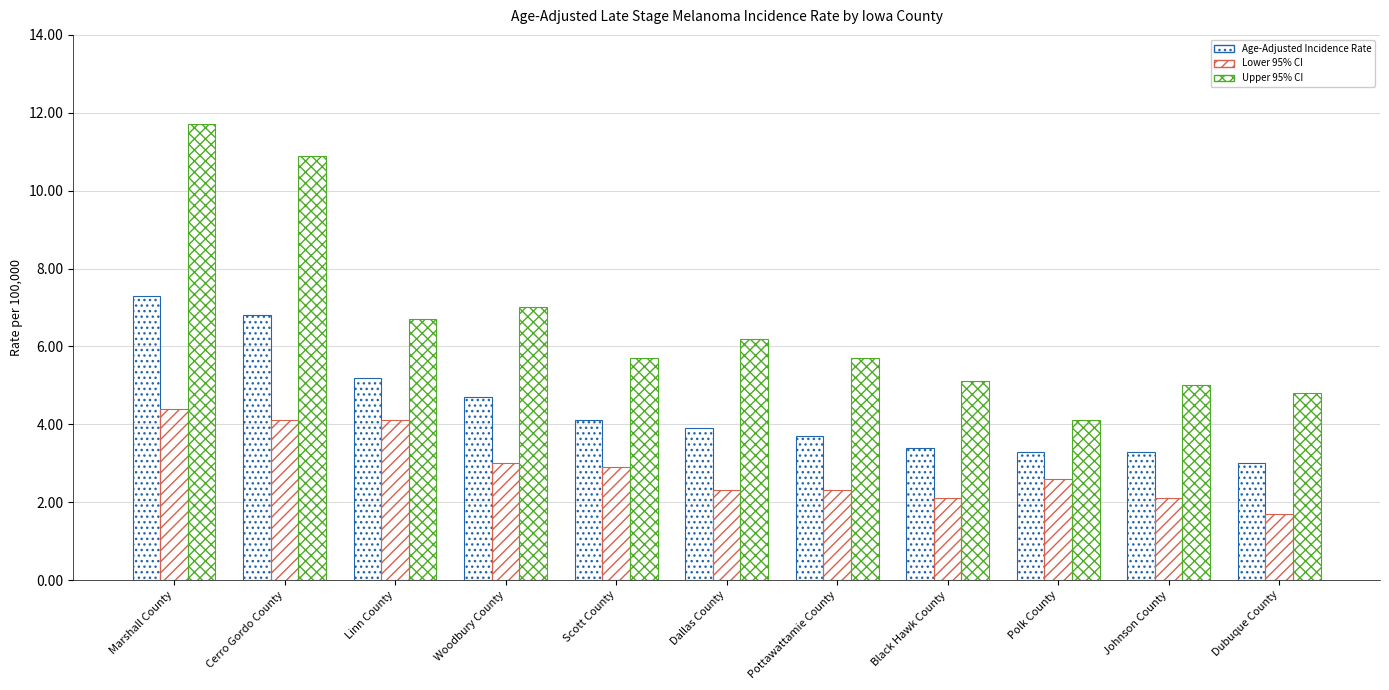

Which series has the largest total across all categories?

Upper 95% CI